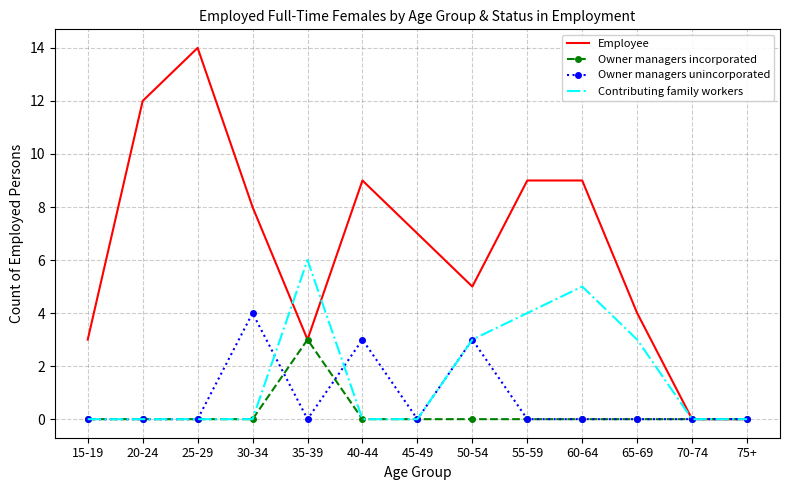

What position from the right is 40-44?

8